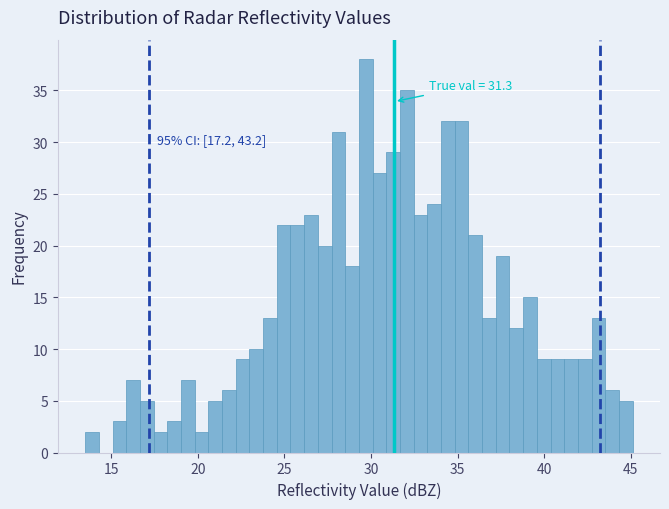

Around what value on the x-axis is the tallest bar? Give the approximate position of its centre, as read against the axis.

29.5